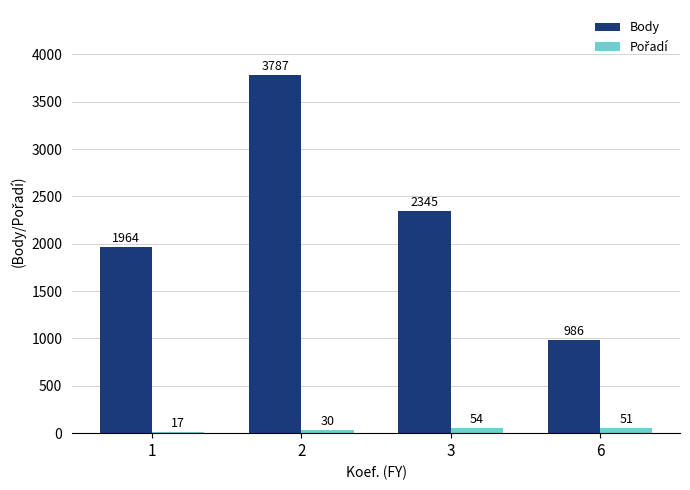

How many values in the Body series are below 2345?

2